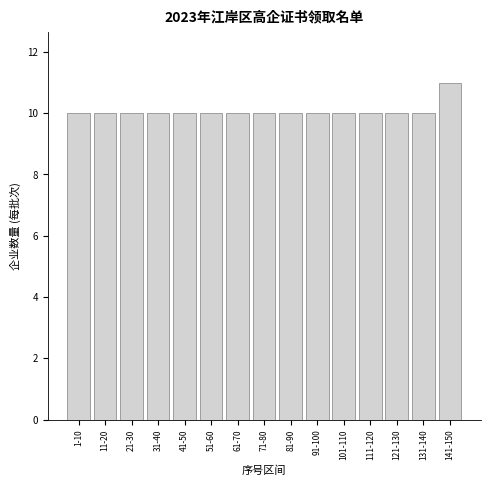

Reading left to right, what are all the values shown in this chart?

10	10	10	10	10	10	10	10	10	10	10	10	10	10	11